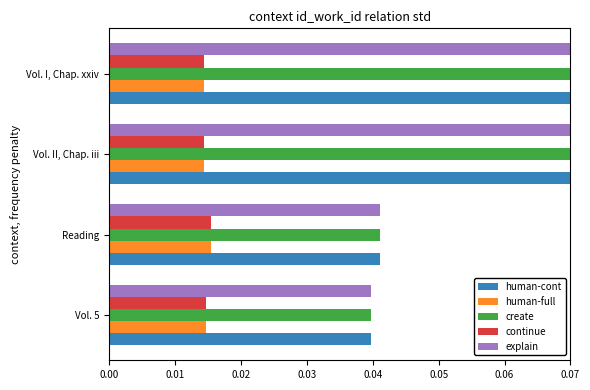

Is the value of continue at Vol. I, Chap. xxiv greater than the value of explain at Vol. 5?

No